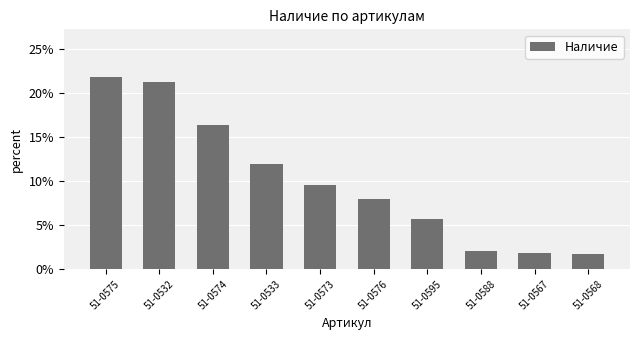

Where is the data nearest to the value 11?

51-0533